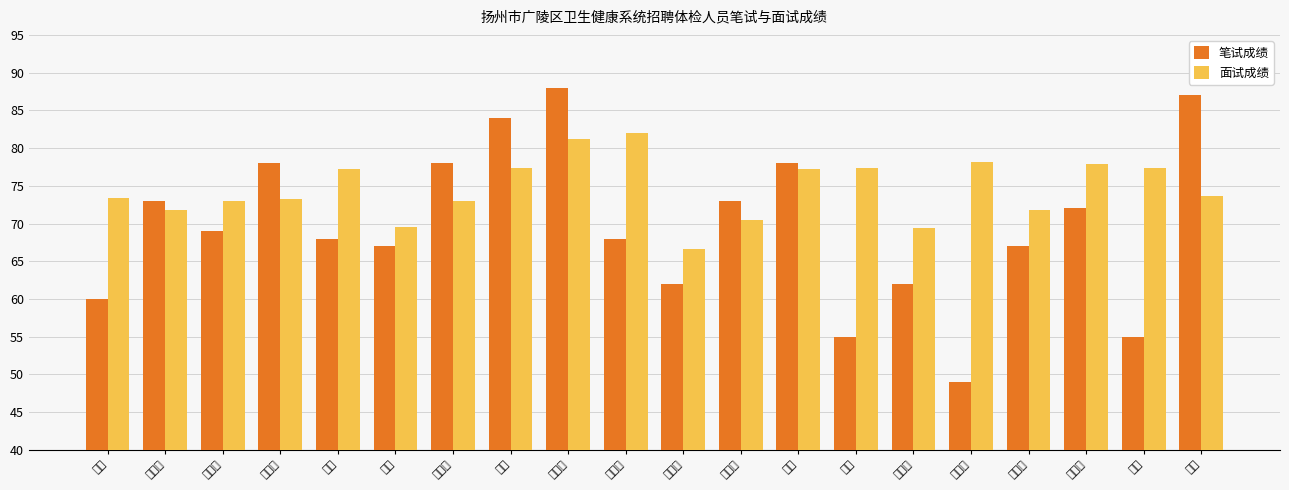

How many data points in 面试成绩 are less than 73?

6